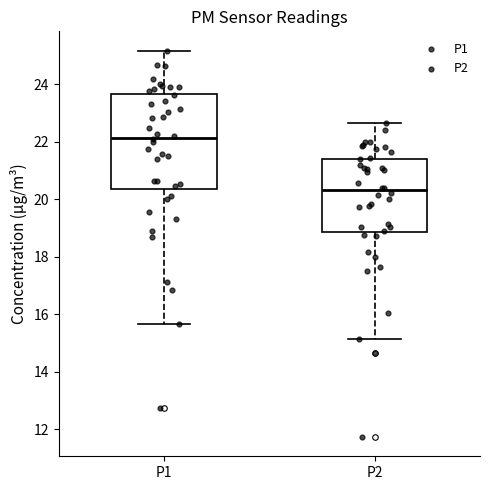

Reading left to right, read every box against the y-axis: the position of its median line, the range the box covers, and the ends of its whiskers. The values are not printed on the chart, so give them approximately, as read against the axis.

P1: median 22.2, box 20.4 to 23.6, whiskers 15.6 to 25.2
P2: median 20.4, box 18.8 to 21.4, whiskers 15.2 to 22.6